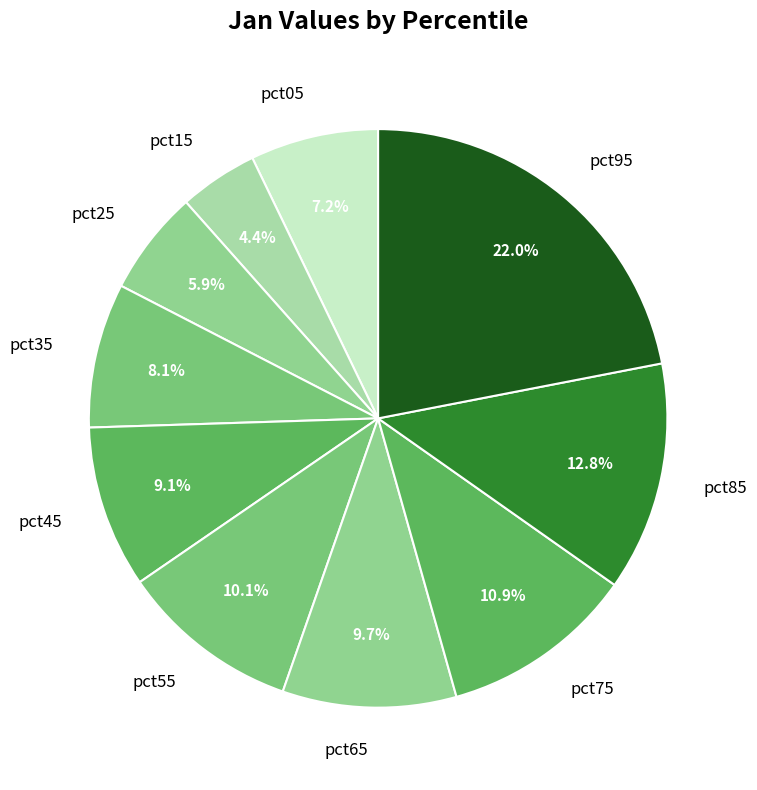

What is the largest slice in the pie chart?

pct95